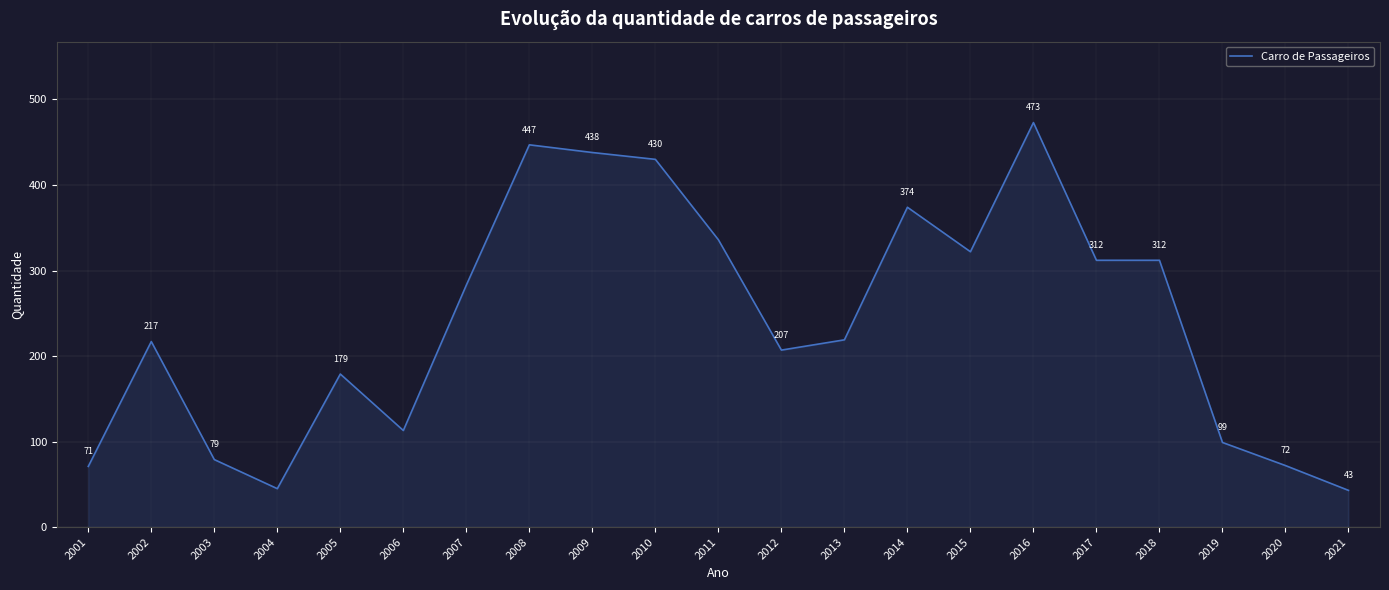

Does the chart display data point markers on the line(s)?

No